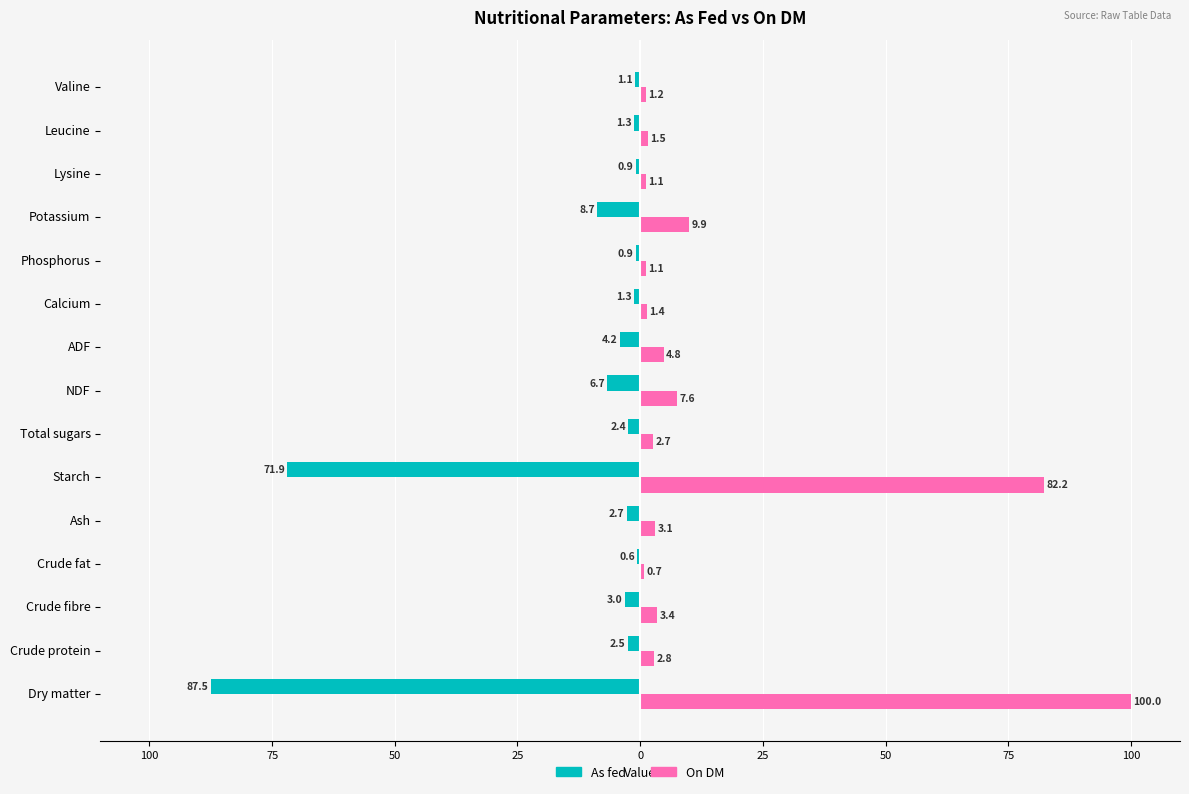

What are all the series names shown in the legend?

As fed, On DM